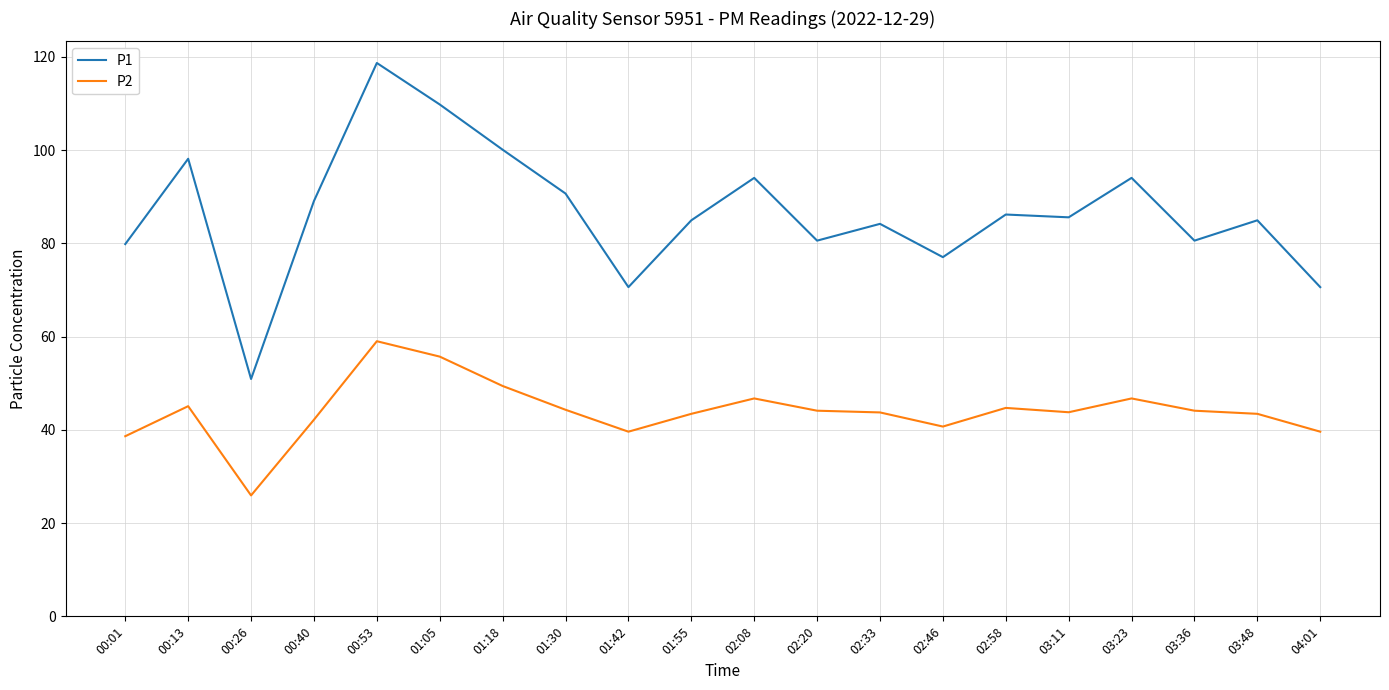

List the series in order of their peak value, highest first.

P1, P2